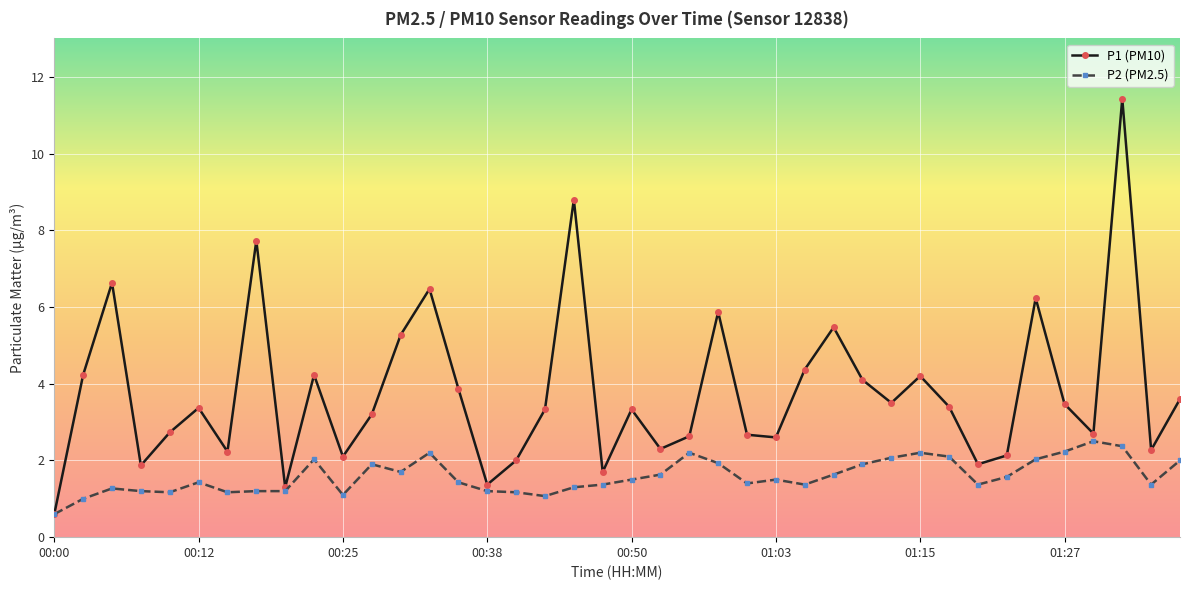

True or false: P1 (PM10) has more than 2 interior local peaks.

True